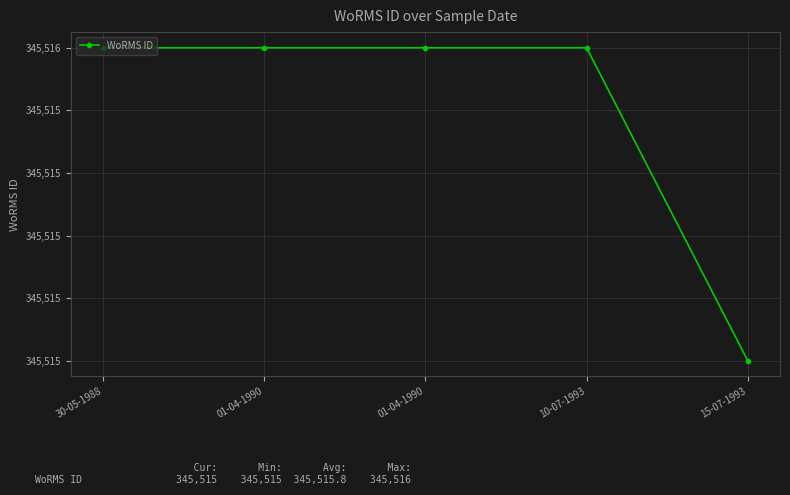

What is the label of the 1st point from the left?

30-05-1988